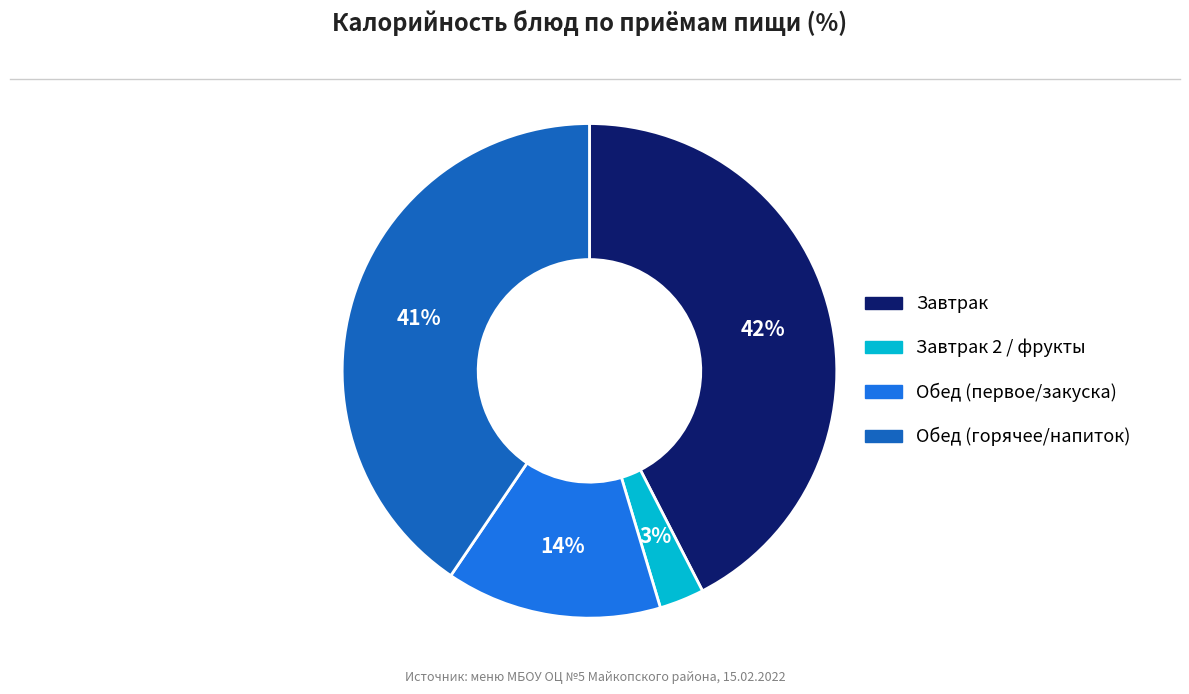

Rank the categories by value from highest to lowest.

Завтрак, Обед (горячее/напиток), Обед (первое/закуска), Завтрак 2 / фрукты